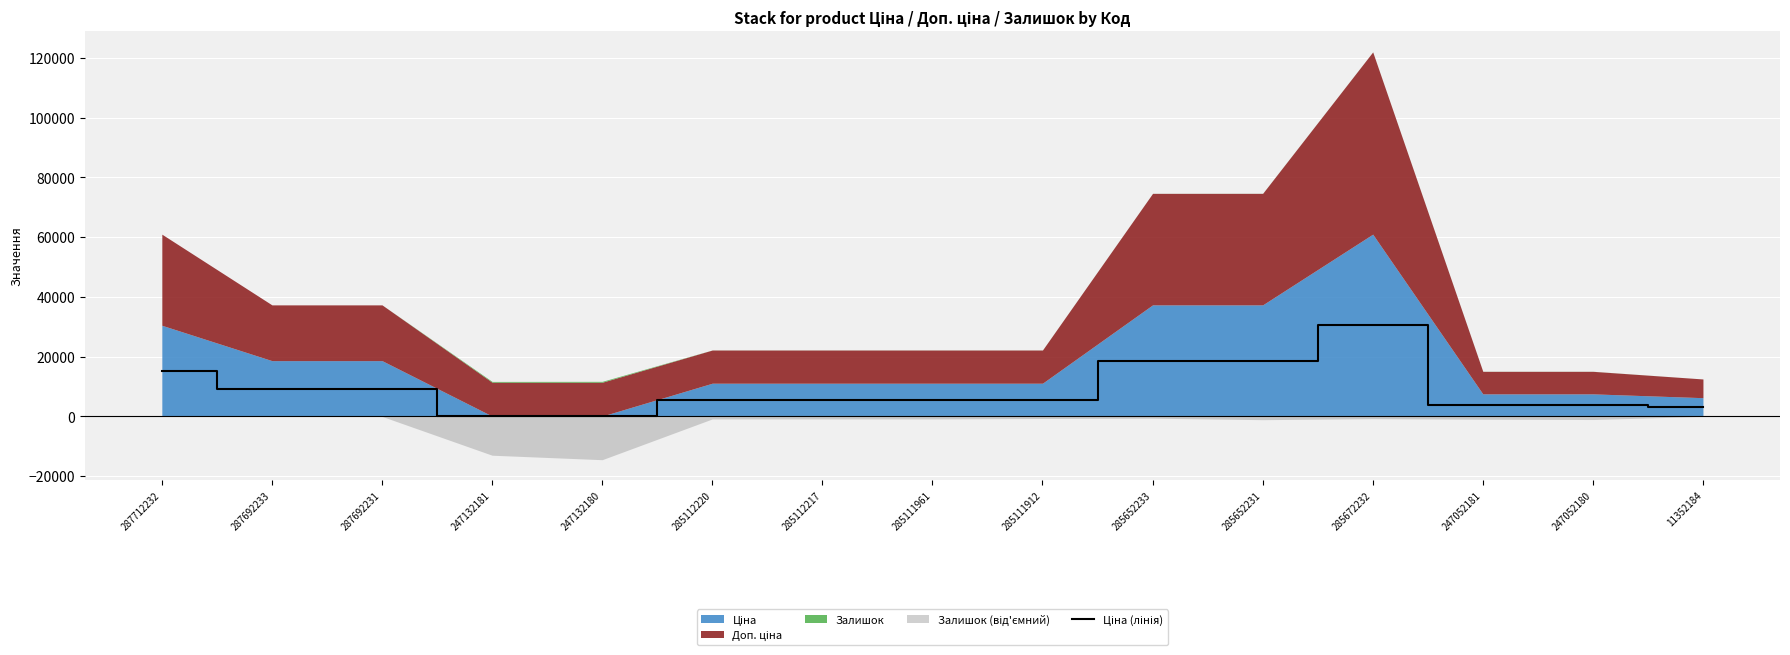

What is the label of the 10th point from the left?

285652233